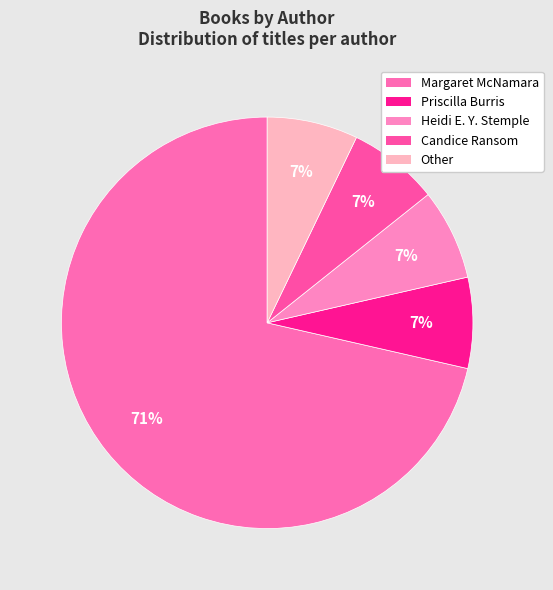

Which slice is the smallest?

Priscilla Burris (83396623)